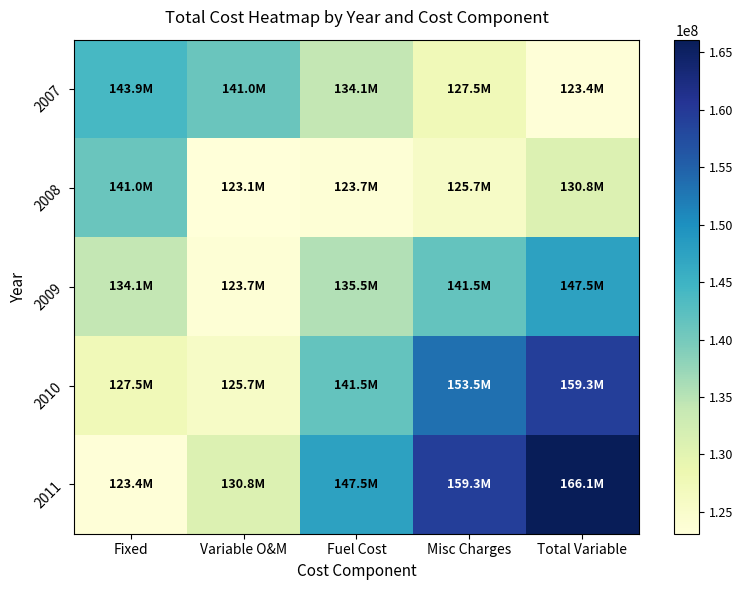

Reading left to right, what are all the values shown in this chart?

2007: Fixed=143936767.4	Variable O&M=141007022.9	Fuel Cost=134059833.0	Misc Charges=127510422.3	Total Variable=123392965.8
2008: Fixed=141007022.9	Variable O&M=123103937.1	Fuel Cost=123720278.6	Misc Charges=125664467.2	Total Variable=130828401.1
2009: Fixed=134059833.0	Variable O&M=123720278.6	Fuel Cost=135466180.0	Misc Charges=141535866.0	Total Variable=147529779.3
2010: Fixed=127510422.3	Variable O&M=125664467.2	Fuel Cost=141535866.0	Misc Charges=153463830.2	Total Variable=159312519.7
2011: Fixed=123392965.8	Variable O&M=130828401.1	Fuel Cost=147529779.3	Misc Charges=159312519.7	Total Variable=166089234.0